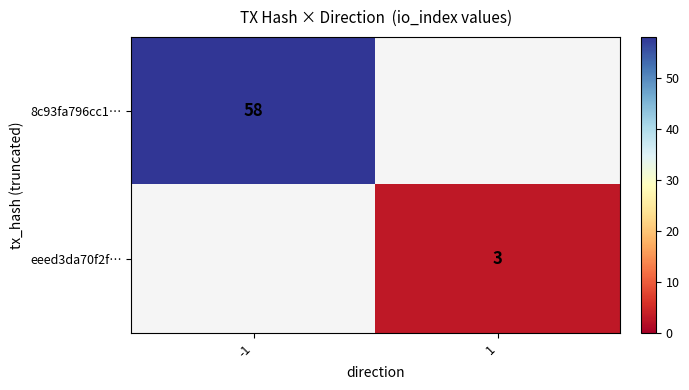

How many series are shown in this chart?

2